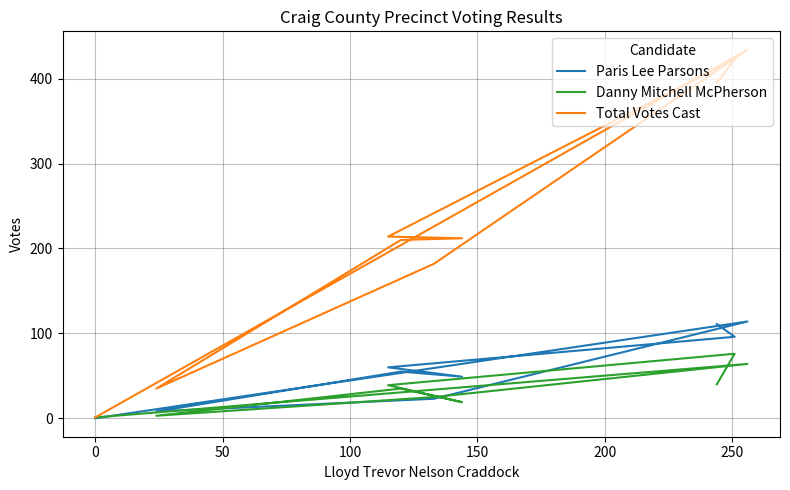

At 200, list the series in order from smallest to largest.

Danny Mitchell McPherson, Paris Lee Parsons, Total Votes Cast